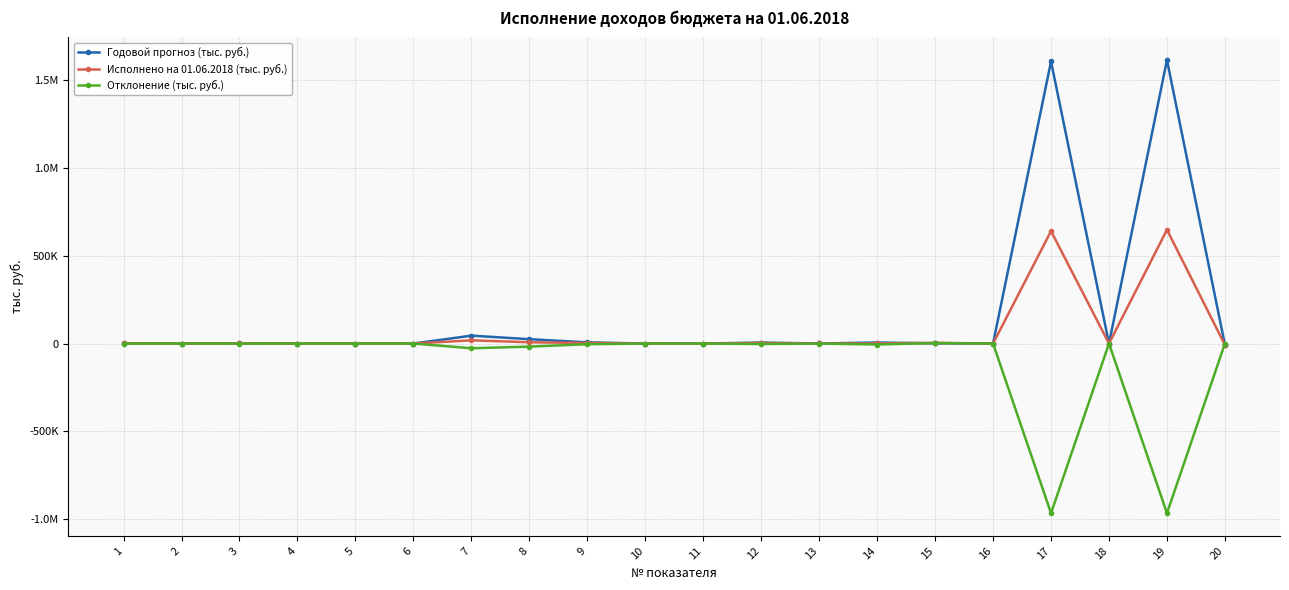

Reading left to right, extract all data points from this chart.

Годовой прогноз (тыс. руб.): 873.5	0.0	737.0	52.4	84.1	0.0	45080.5	24977.3	6828.0	0.0	175.1	5478.3	468.0	5880.7	1250.0	23.1	1608277.0	2.2	1616124.1	-7849.3
Исполнено на 01.06.2018 (тыс. руб.): 868.9	30.0	737.0	16.8	84.1	1.0	18344.4	7408.6	3061.3	16.1	0.0	2880.8	349.9	479.7	4124.9	23.1	641066.0	144.5	648759.1	-7837.6
Отклонение (тыс. руб.): -4.6	30.0	0.0	-35.6	0.0	1.0	-26736.1	-17568.7	-3766.7	16.1	-175.1	-2597.5	-118.1	-5401.0	2874.9	0.0	-967211.0	142.3	-967365.0	11.7